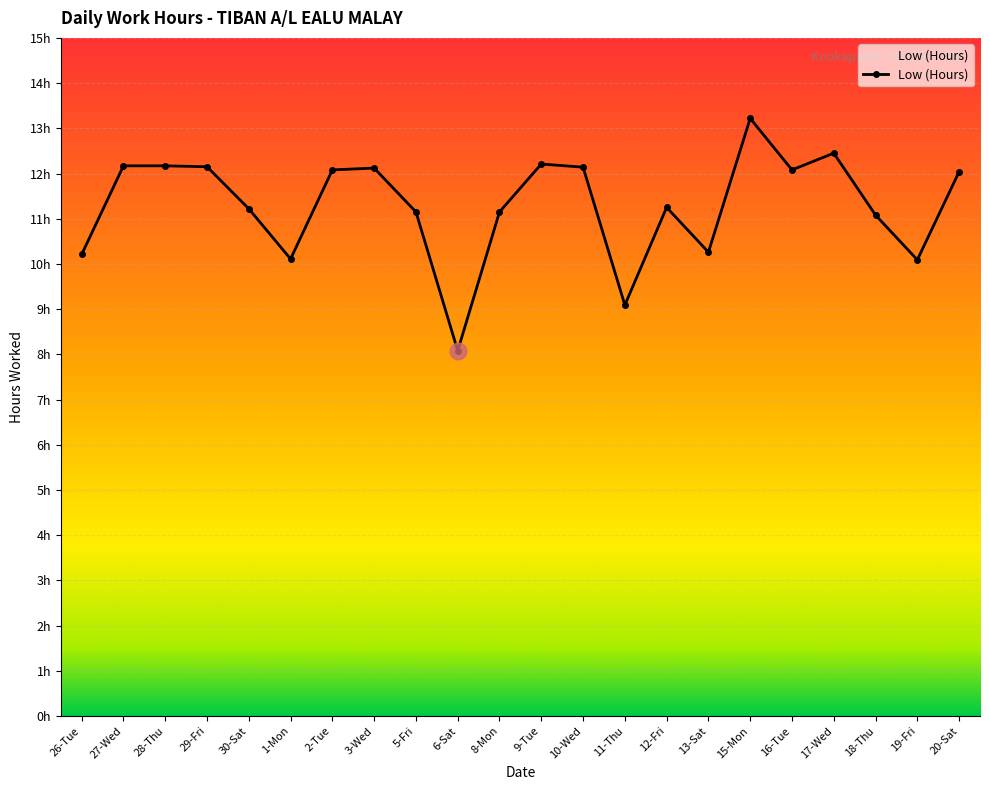

What is the difference between the second highest and second lowest values?

3.4